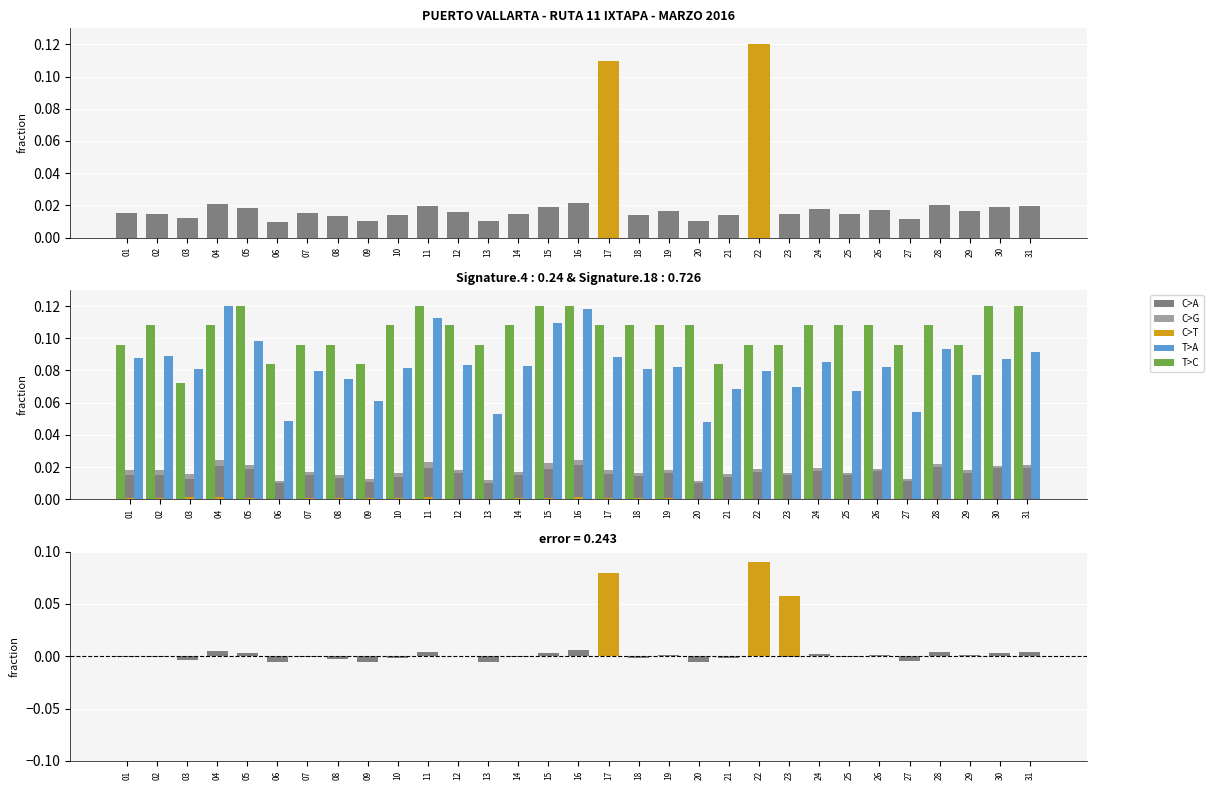

What is the total value across all series at 08?

0.2